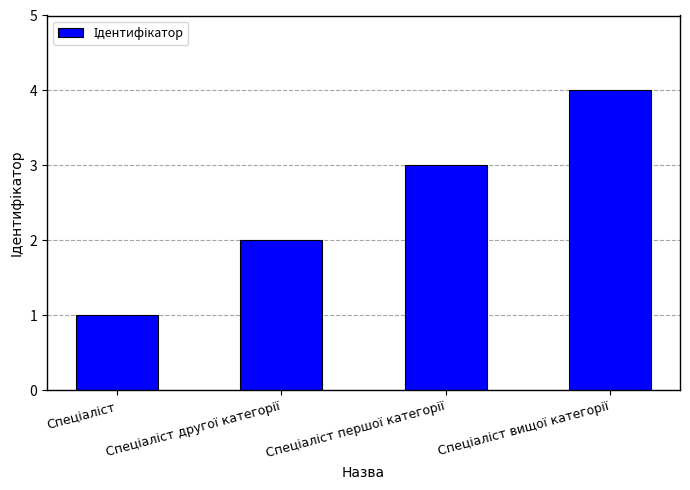

What is the value of the 2nd bar from the left?

2